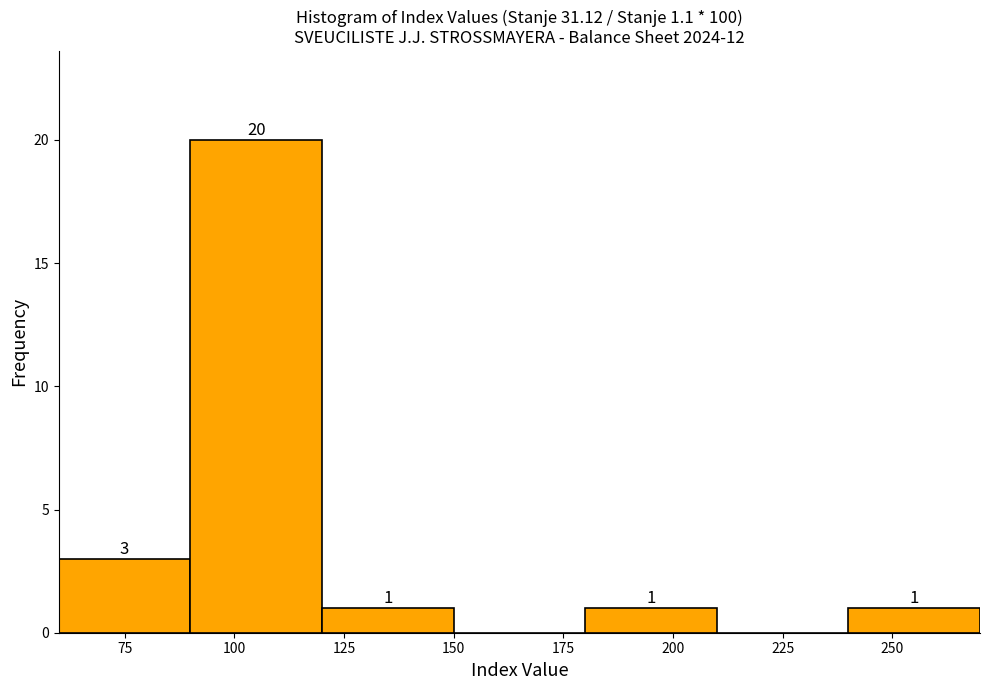

Over which range of the x-axis is the bar tallest?

90 to 120